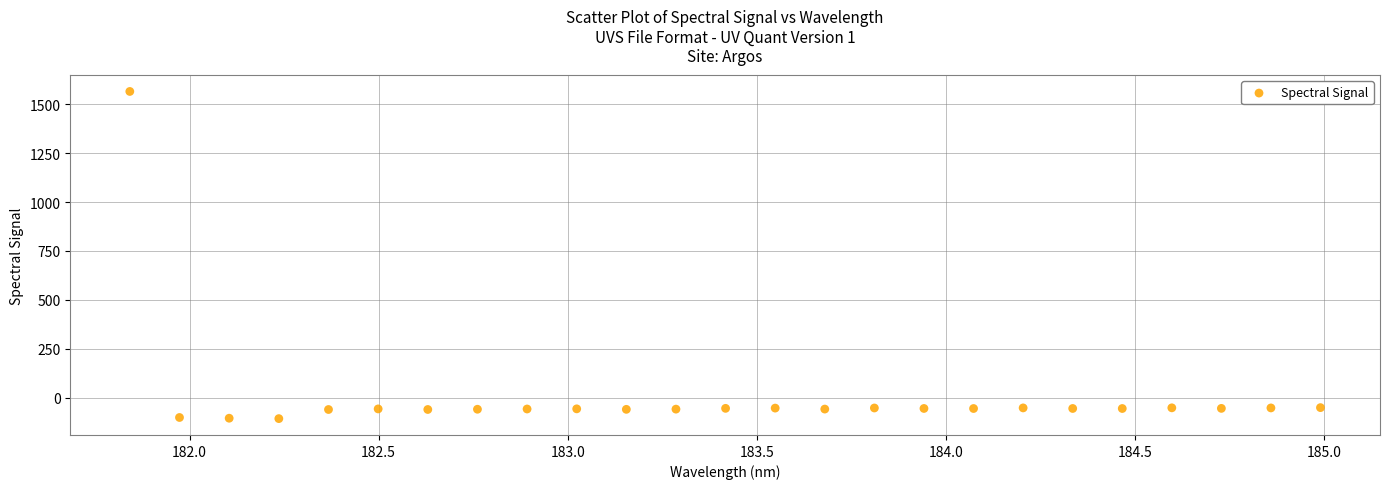

What is the range of X values (max minus min)?

3.1